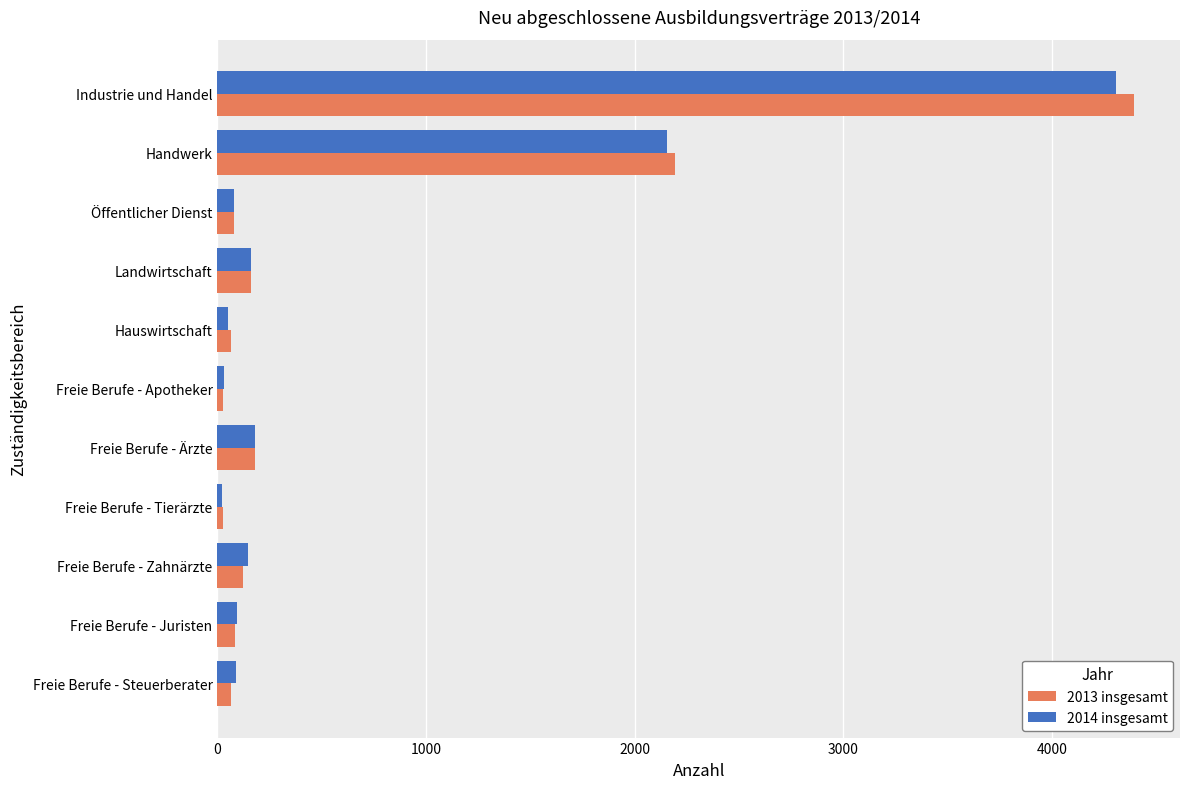

What is the average value of the 2014 insgesamt series?

665